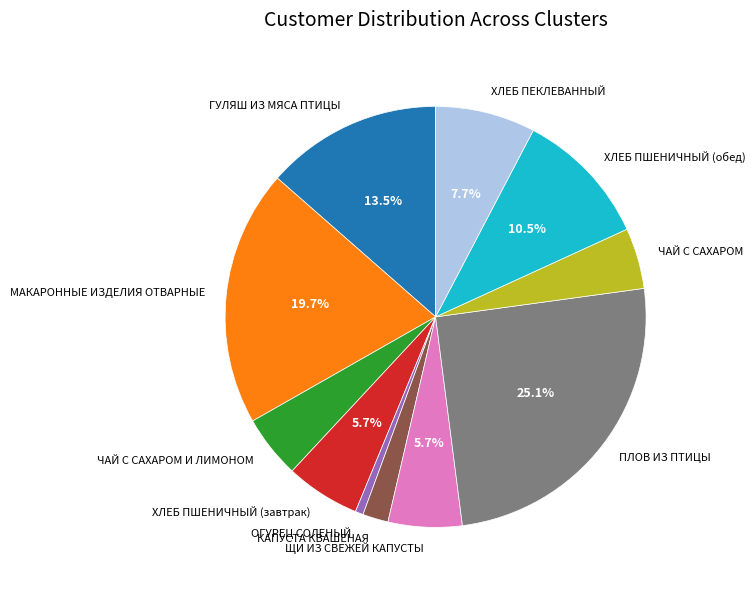

Which has a higher value, ХЛЕБ ПЕКЛЕВАННЫЙ or ХЛЕБ ПШЕНИЧНЫЙ (обед)?

ХЛЕБ ПШЕНИЧНЫЙ (обед)